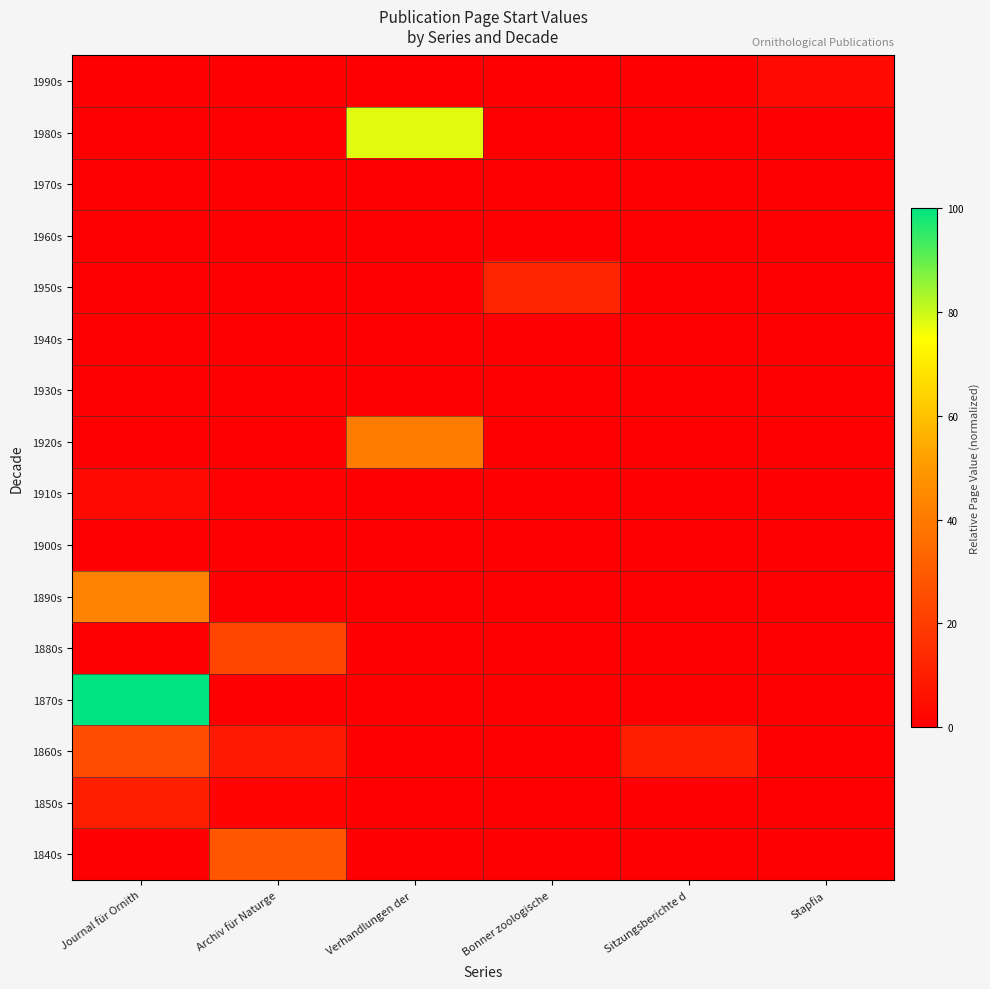

Reading left to right, what are all the values shown in this chart?

1840s: Journal für Ornith=0.0	Archiv für Naturge=28.2	Verhandlungen der =0.0	Bonner zoologische=0.0	Sitzungsberichte d=0.0	Stapfia=0.0
1850s: Journal für Ornith=10.3	Archiv für Naturge=1.5	Verhandlungen der =0.0	Bonner zoologische=0.0	Sitzungsberichte d=0.0	Stapfia=0.0
1860s: Journal für Ornith=24.8	Archiv für Naturge=8.5	Verhandlungen der =0.0	Bonner zoologische=0.0	Sitzungsberichte d=10.3	Stapfia=0.0
1870s: Journal für Ornith=100.0	Archiv für Naturge=0.2	Verhandlungen der =0.0	Bonner zoologische=0.0	Sitzungsberichte d=0.0	Stapfia=0.0
1880s: Journal für Ornith=0.0	Archiv für Naturge=22.7	Verhandlungen der =0.0	Bonner zoologische=0.0	Sitzungsberichte d=0.0	Stapfia=0.0
1890s: Journal für Ornith=42.9	Archiv für Naturge=0.1	Verhandlungen der =0.0	Bonner zoologische=0.0	Sitzungsberichte d=0.0	Stapfia=0.0
1900s: Journal für Ornith=0.0	Archiv für Naturge=0.0	Verhandlungen der =0.0	Bonner zoologische=0.0	Sitzungsberichte d=0.0	Stapfia=0.0
1910s: Journal für Ornith=3.2	Archiv für Naturge=0.7	Verhandlungen der =0.0	Bonner zoologische=0.0	Sitzungsberichte d=0.0	Stapfia=0.0
1920s: Journal für Ornith=0.0	Archiv für Naturge=0.0	Verhandlungen der =41.0	Bonner zoologische=0.0	Sitzungsberichte d=0.0	Stapfia=0.0
1930s: Journal für Ornith=0.0	Archiv für Naturge=0.0	Verhandlungen der =0.0	Bonner zoologische=0.0	Sitzungsberichte d=0.0	Stapfia=0.0
1940s: Journal für Ornith=0.0	Archiv für Naturge=0.0	Verhandlungen der =0.0	Bonner zoologische=0.0	Sitzungsberichte d=0.0	Stapfia=0.0
1950s: Journal für Ornith=0.0	Archiv für Naturge=0.0	Verhandlungen der =0.0	Bonner zoologische=12.3	Sitzungsberichte d=0.0	Stapfia=0.0
1960s: Journal für Ornith=0.0	Archiv für Naturge=0.0	Verhandlungen der =0.0	Bonner zoologische=0.0	Sitzungsberichte d=0.0	Stapfia=0.0
1970s: Journal für Ornith=0.0	Archiv für Naturge=0.0	Verhandlungen der =0.0	Bonner zoologische=0.0	Sitzungsberichte d=0.0	Stapfia=0.0
1980s: Journal für Ornith=0.0	Archiv für Naturge=0.0	Verhandlungen der =78.1	Bonner zoologische=0.1	Sitzungsberichte d=0.0	Stapfia=0.0
1990s: Journal für Ornith=0.0	Archiv für Naturge=0.0	Verhandlungen der =0.0	Bonner zoologische=0.0	Sitzungsberichte d=0.0	Stapfia=3.8